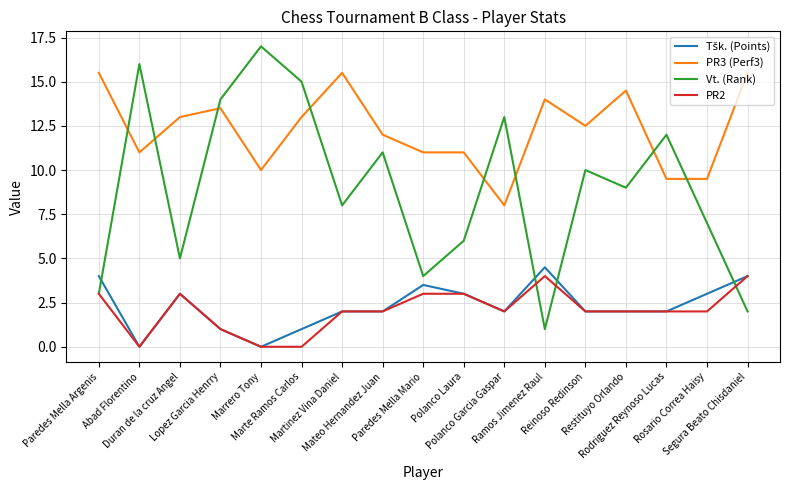

True or false: PR3 (Perf3) and PR2 cross at least once.

False